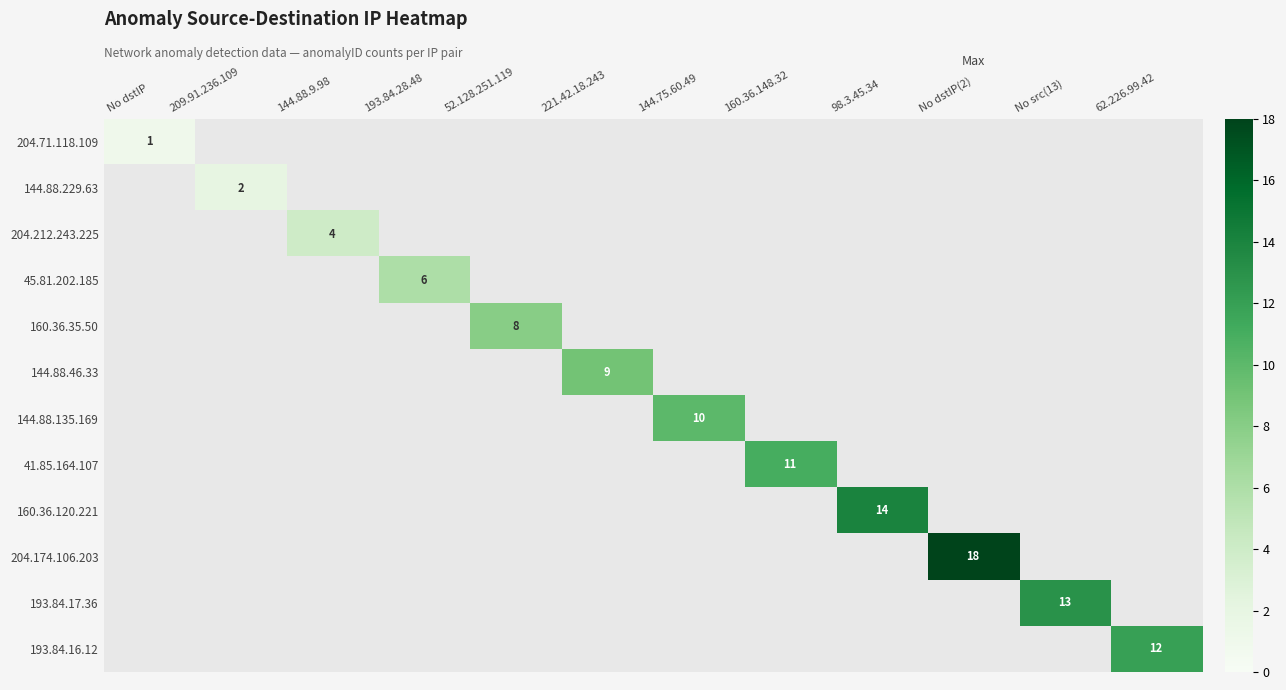

Is the value of 204.174.106.203 at No dstIP greater than the value of 193.84.17.36 at 144.75.60.49?

No